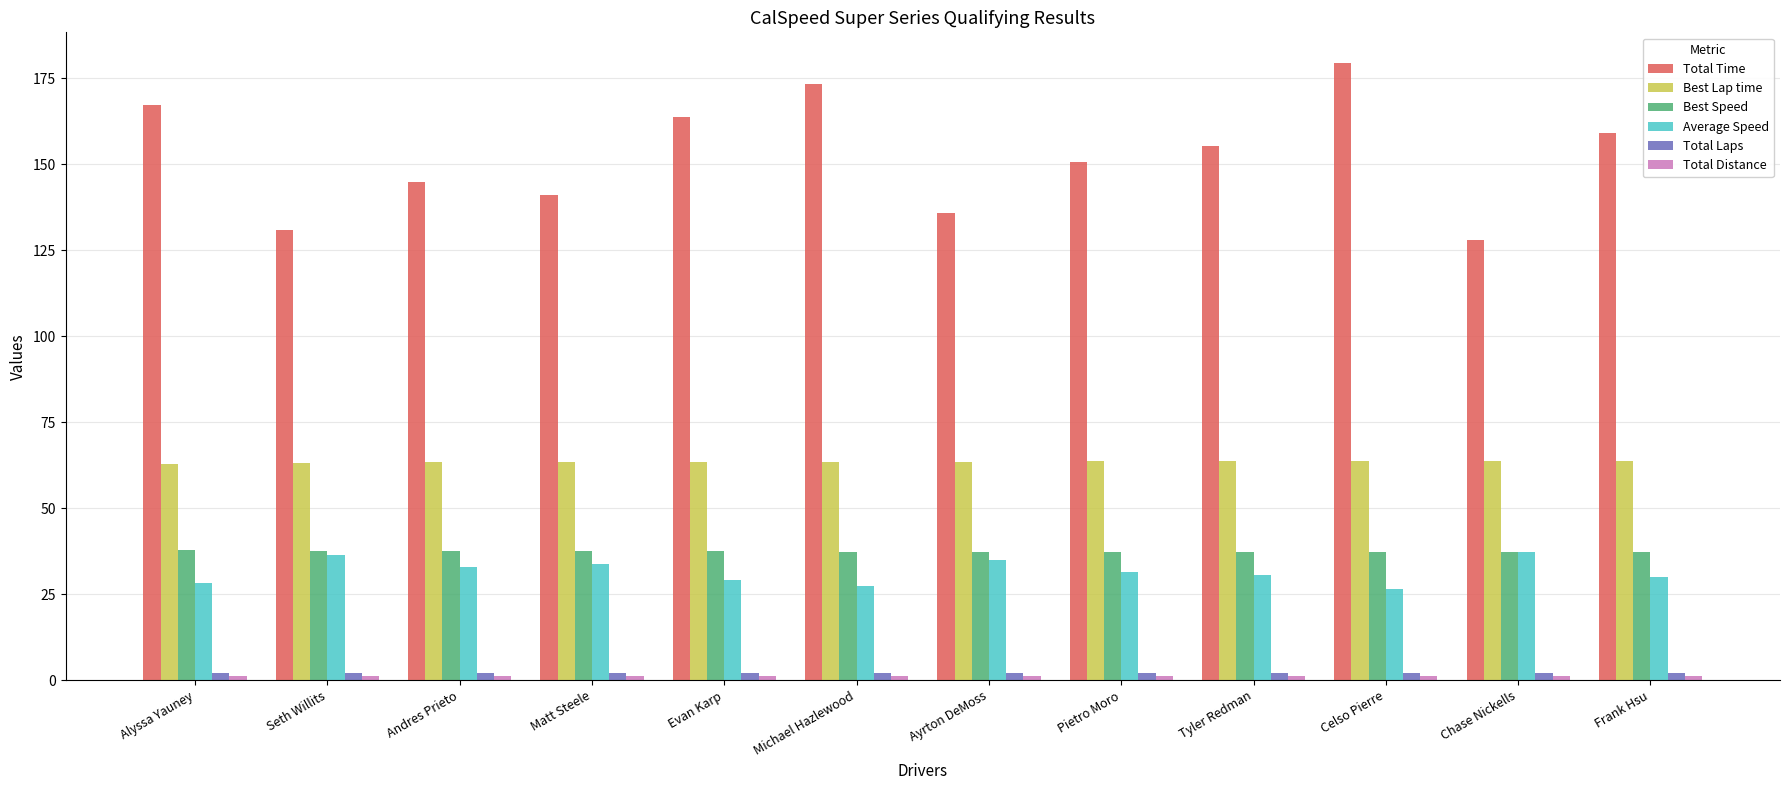

How many data points does each series have?

12